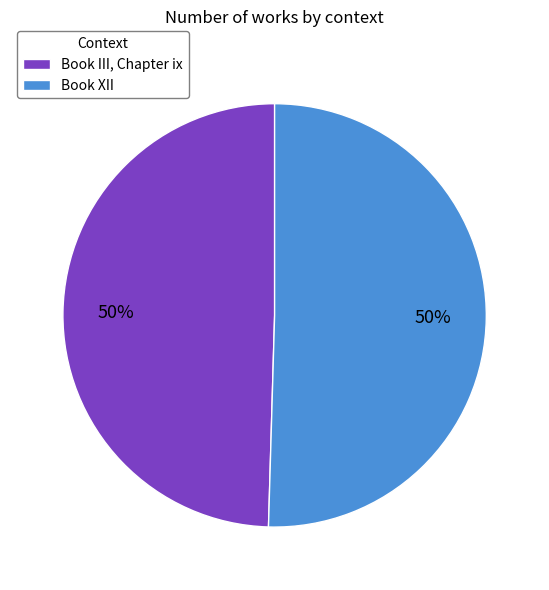

To the nearest percent, what is the average slice percentage?

50%